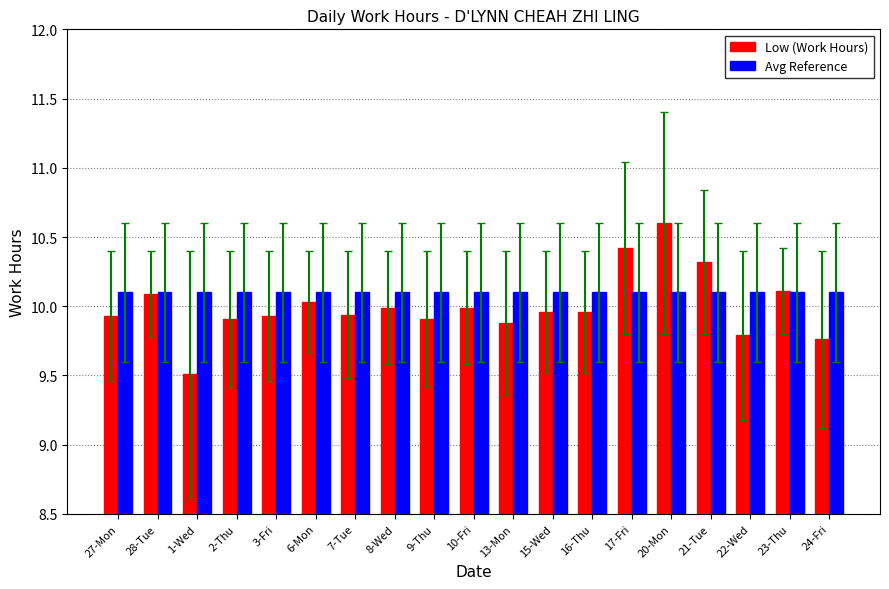

What is the maximum value for Avg Reference?

10.1